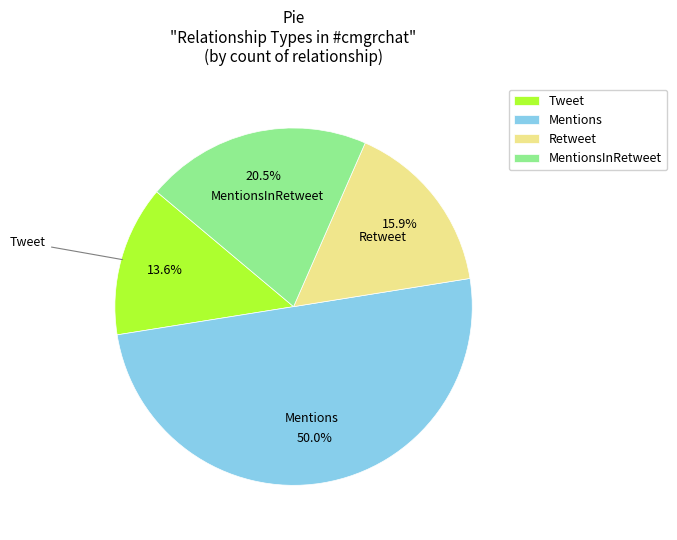

True or false: MentionsInRetweet accounts for 7% of the total.

False